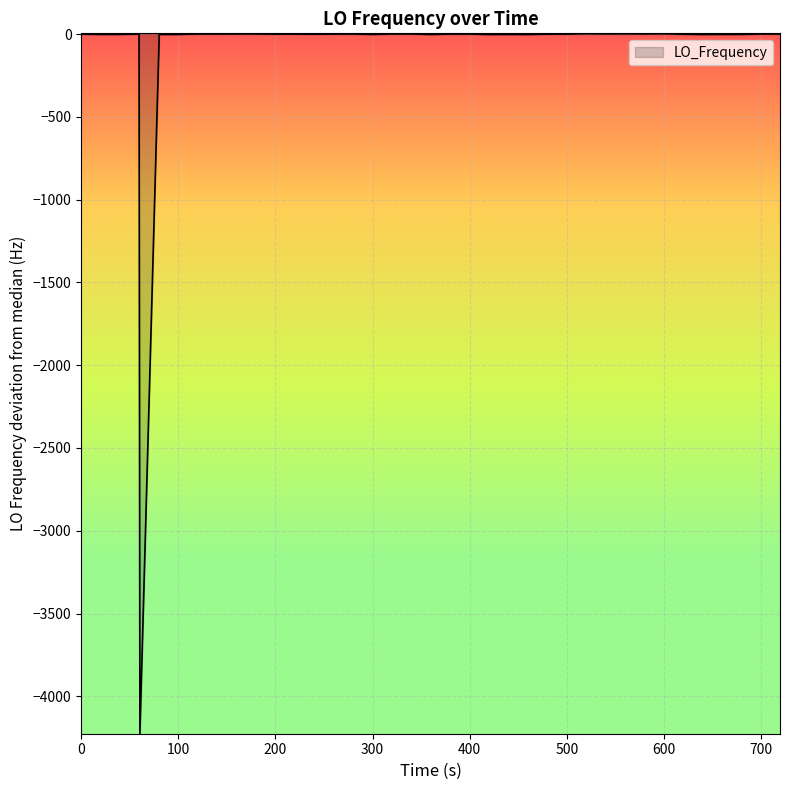

What is the smallest value displayed?

-4223.8